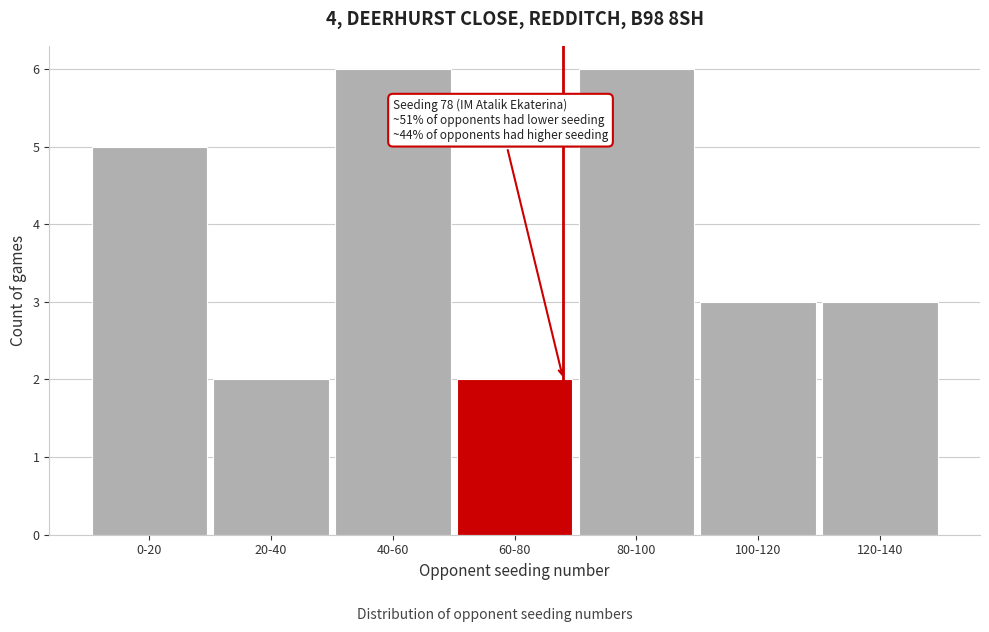

Reading right to left, list all the values displayed in this chart.

120-140=3	100-120=3	80-100=6	60-80=2	40-60=6	20-40=2	0-20=5